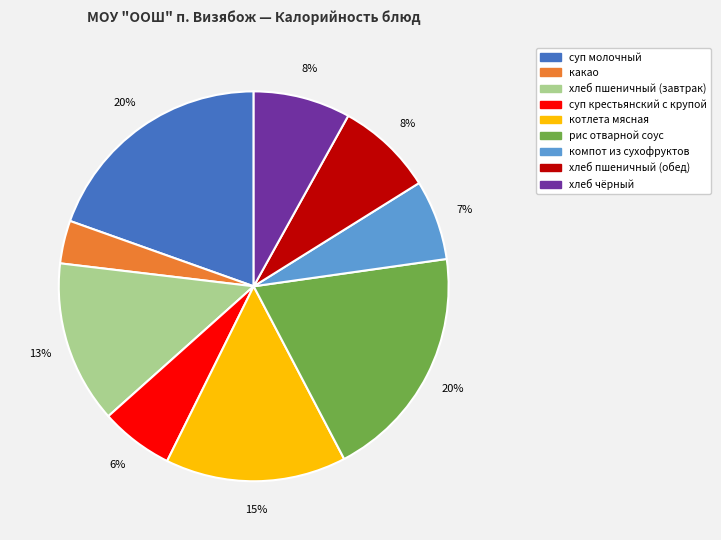

To the nearest percent, what portion does котлета мясная represent?

15%